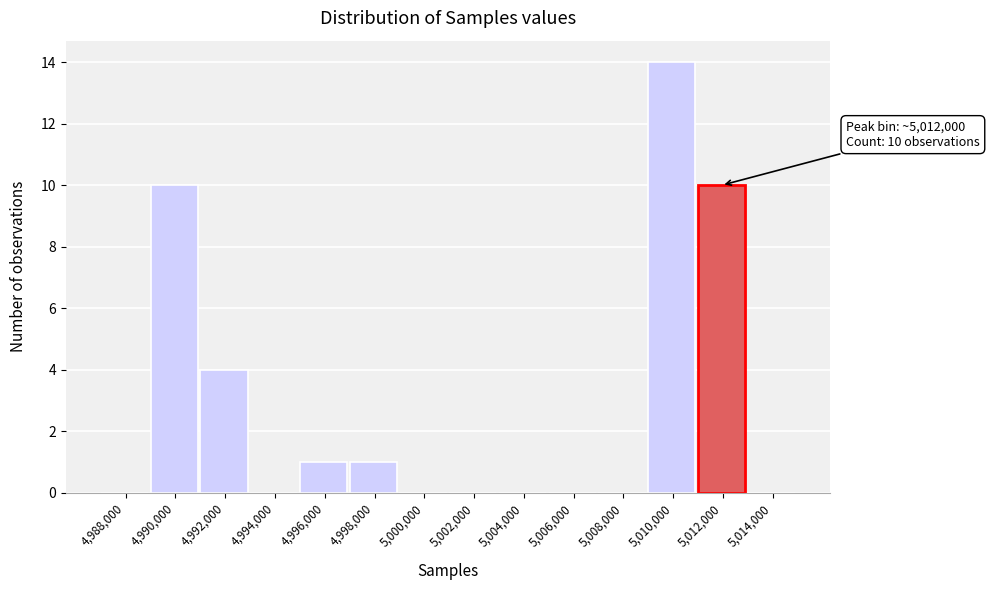

Reading left to right, transcribe all the data shown in this chart.

4,988,000=0	4,990,000=10	4,992,000=4	4,994,000=0	4,996,000=1	4,998,000=1	5,000,000=0	5,002,000=0	5,004,000=0	5,006,000=0	5,008,000=0	5,010,000=14	5,012,000=10	5,014,000=0